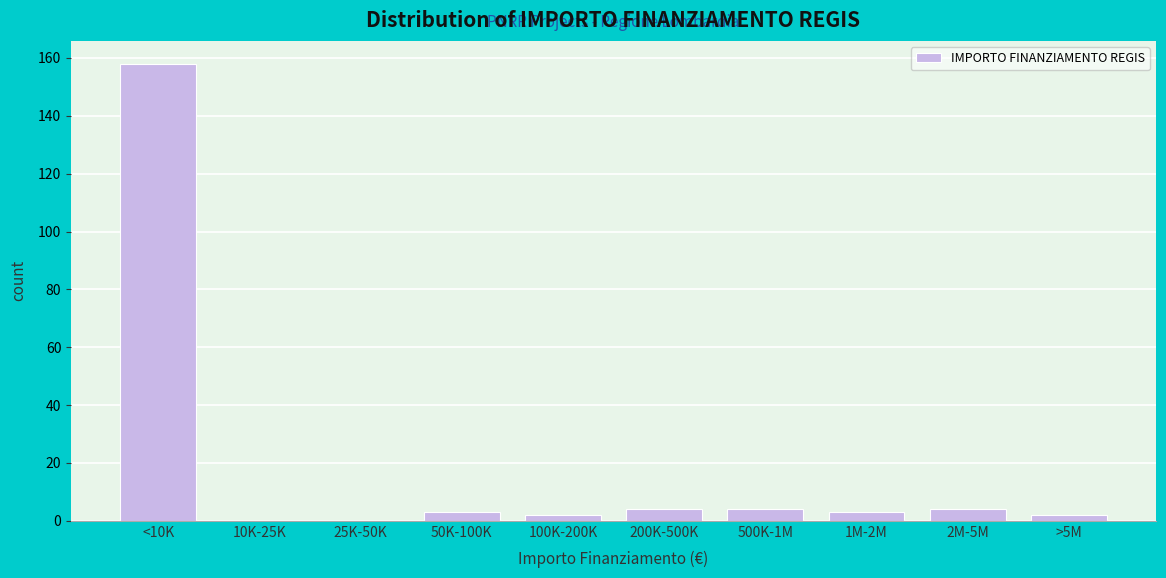

Reading right to left, list all the values displayed in this chart.

>5M=2	2M-5M=4	1M-2M=3	500K-1M=4	200K-500K=4	100K-200K=2	50K-100K=3	25K-50K=0	10K-25K=0	<10K=158